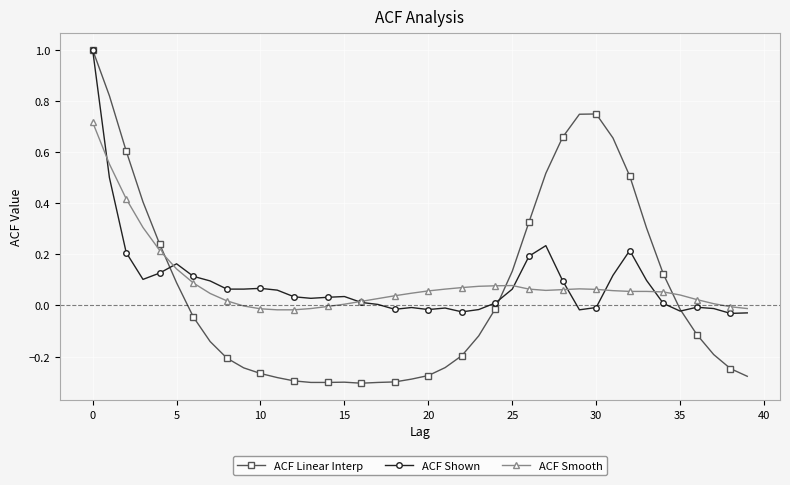

What is the maximum value shown in the chart?

1.0